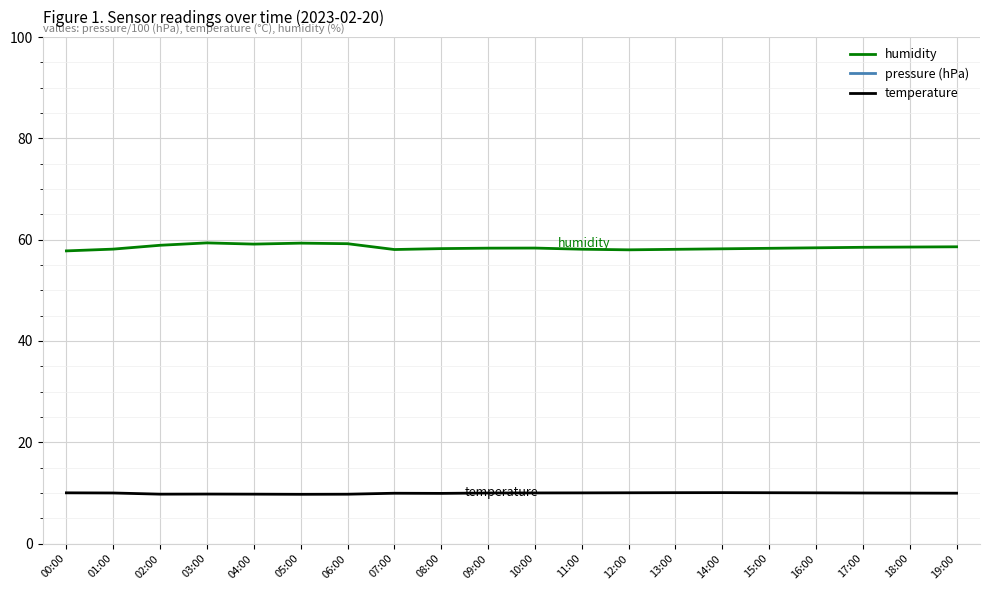

What is the label of the 9th point from the right?

11:00